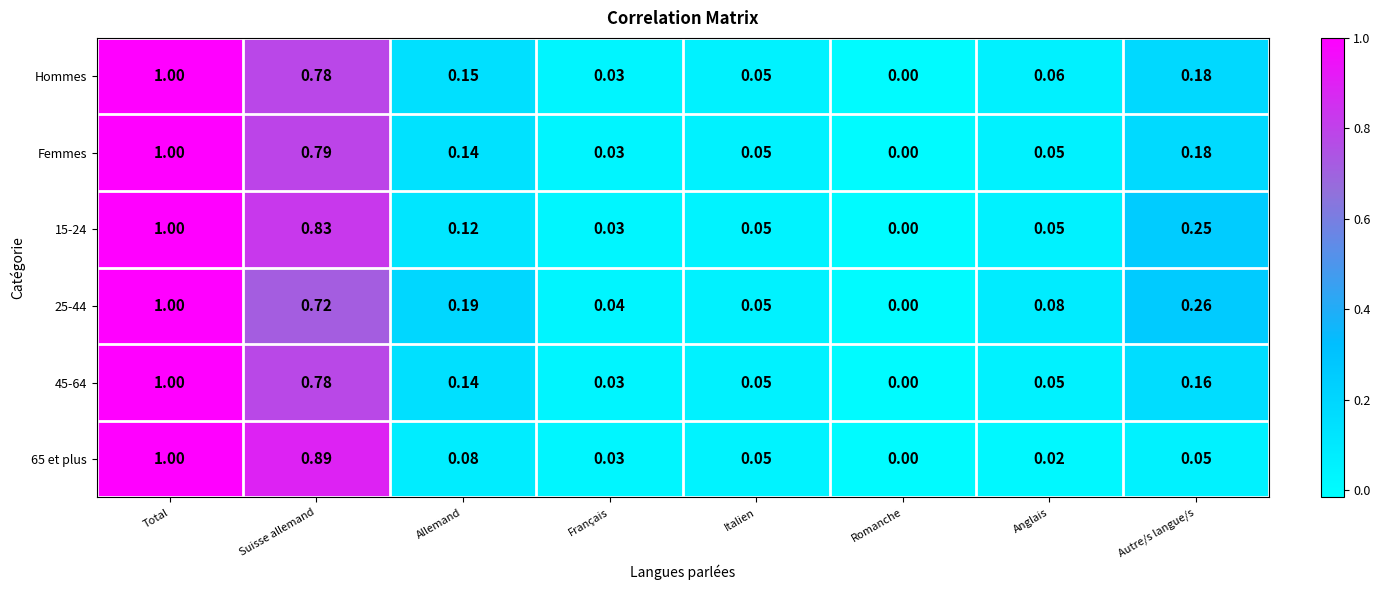

Where is 25-44 nearest to the value 0?

Romanche